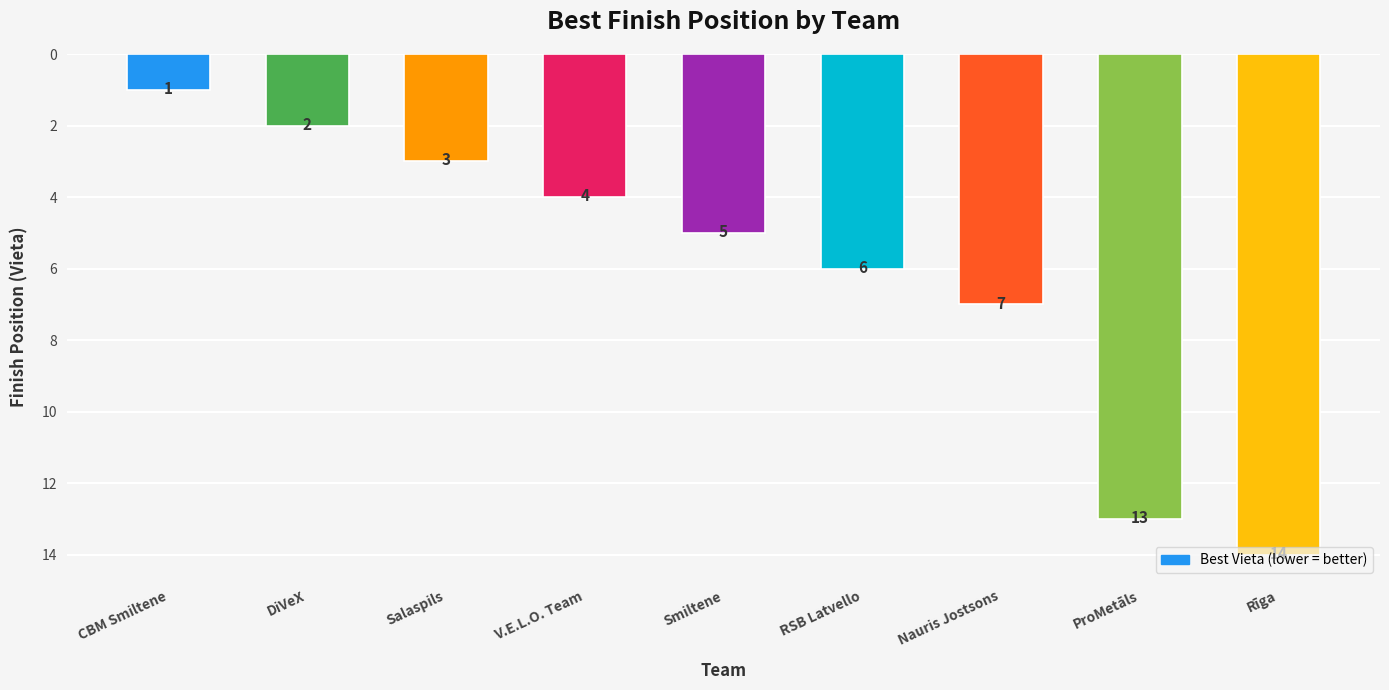

What is the smallest value displayed?

1